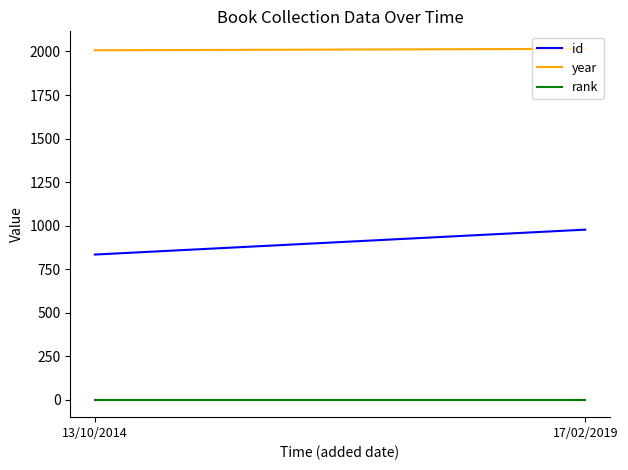

Reading right to left, transcribe all the data shown in this chart.

id: 17/02/2019=977	13/10/2014=834
year: 17/02/2019=2015	13/10/2014=2007
rank: 17/02/2019=1	13/10/2014=1